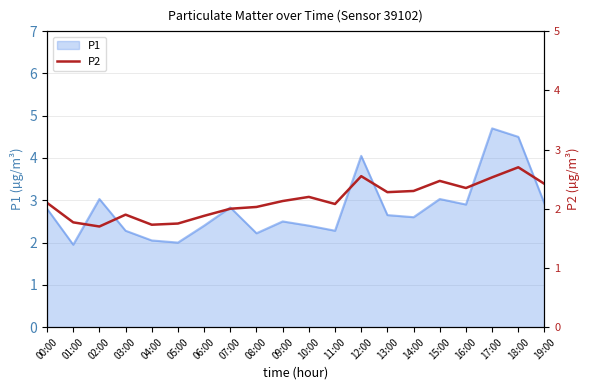

At which label does the data first exceed 2?

00:00